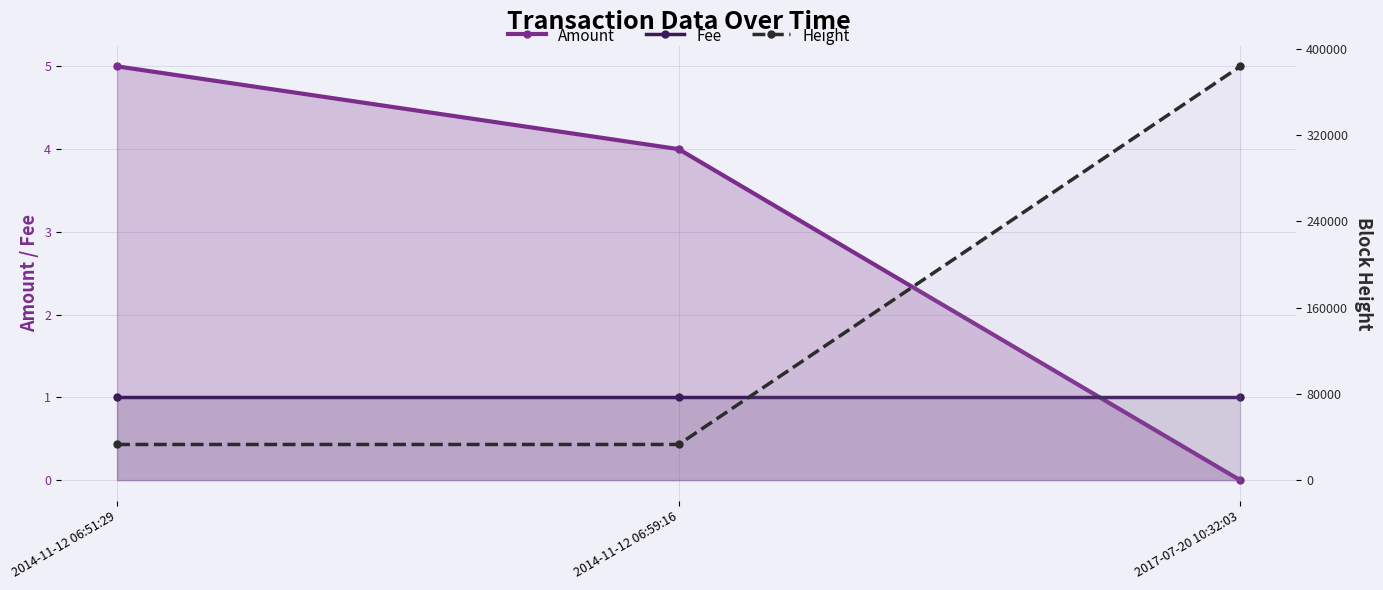

True or false: Amount has a value of -2 at 2017-07-20 10:32:03.

False